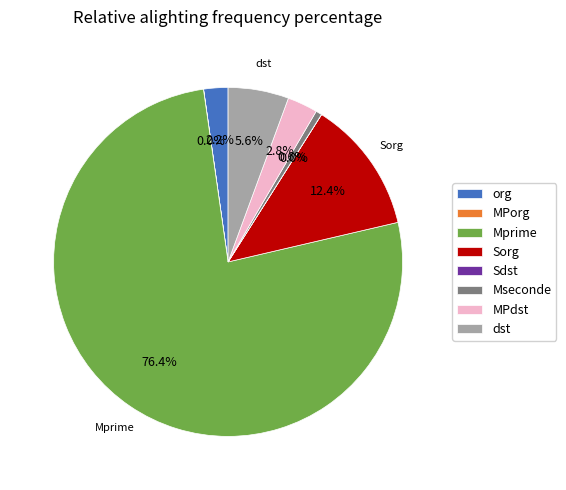

Which category accounts for the majority?

Mprime